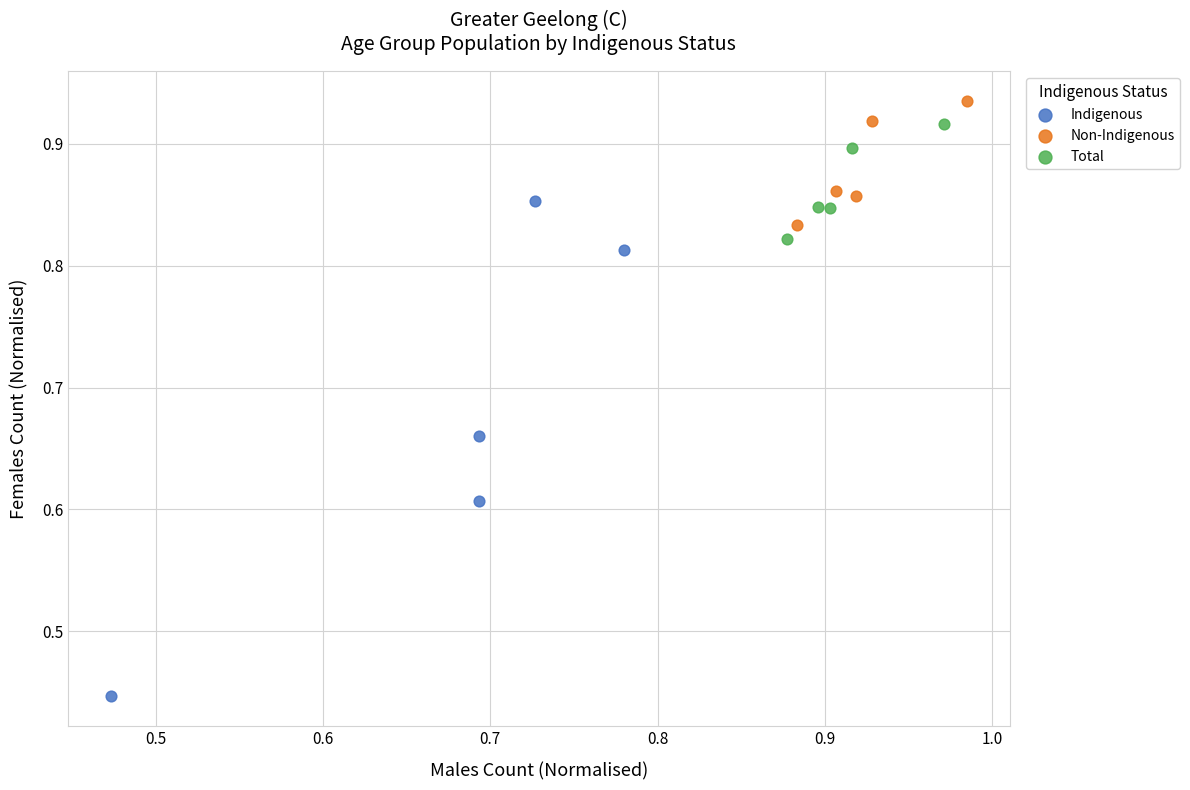

Which series contains the lowest Y value?

Indigenous